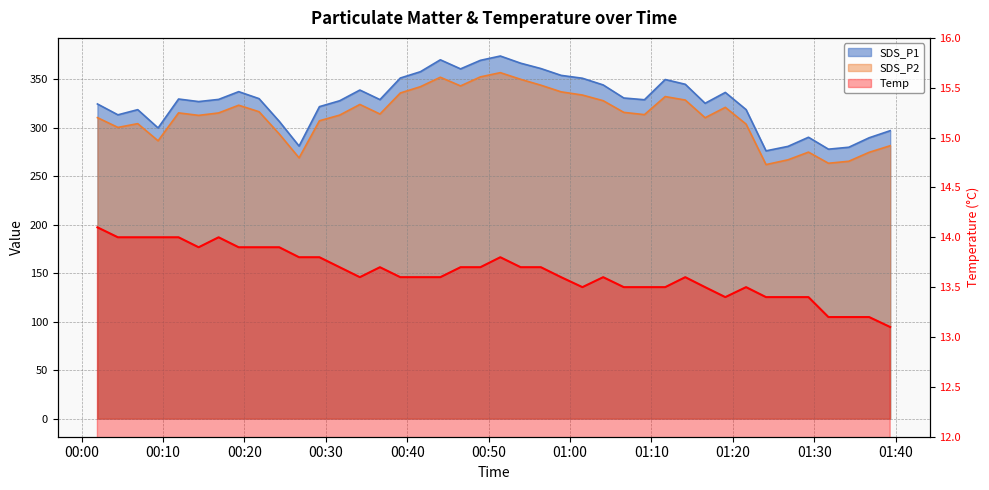

Does the chart have visible grid lines?

Yes